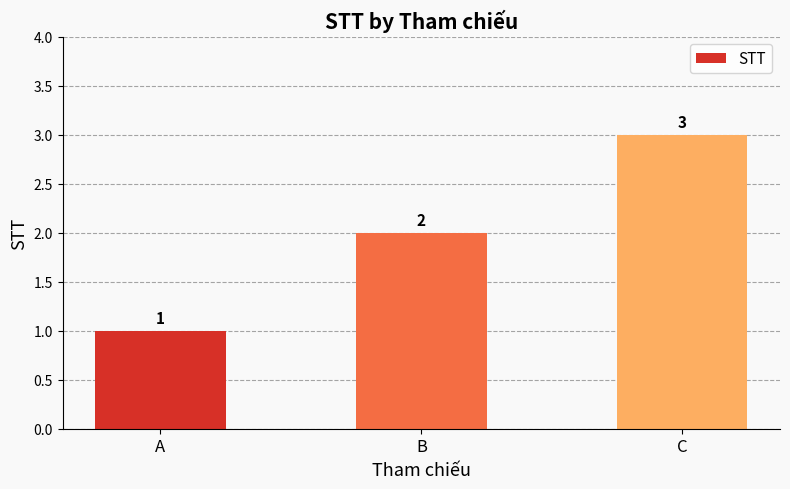

Approximately how many times larger is the value at B compared to A?

2.0